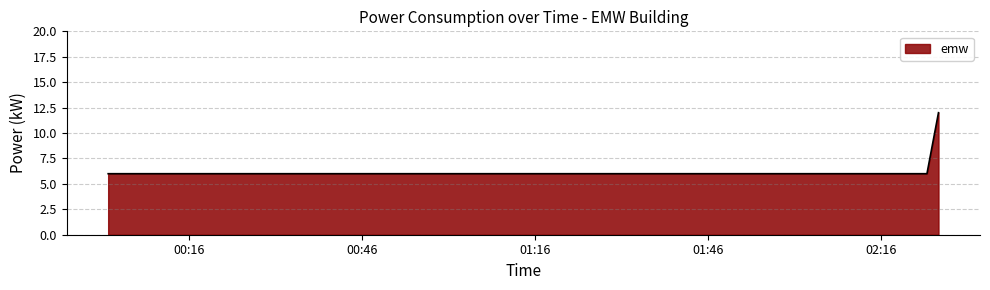

Reading left to right, what are all the values shown in this chart?

6	6	6	6	6	6	6	6	6	6	6	6	6	6	6	6	6	6	6	6	6	6	6	6	6	6	6	6	6	6	6	6	6	6	6	6	6	6	6	12